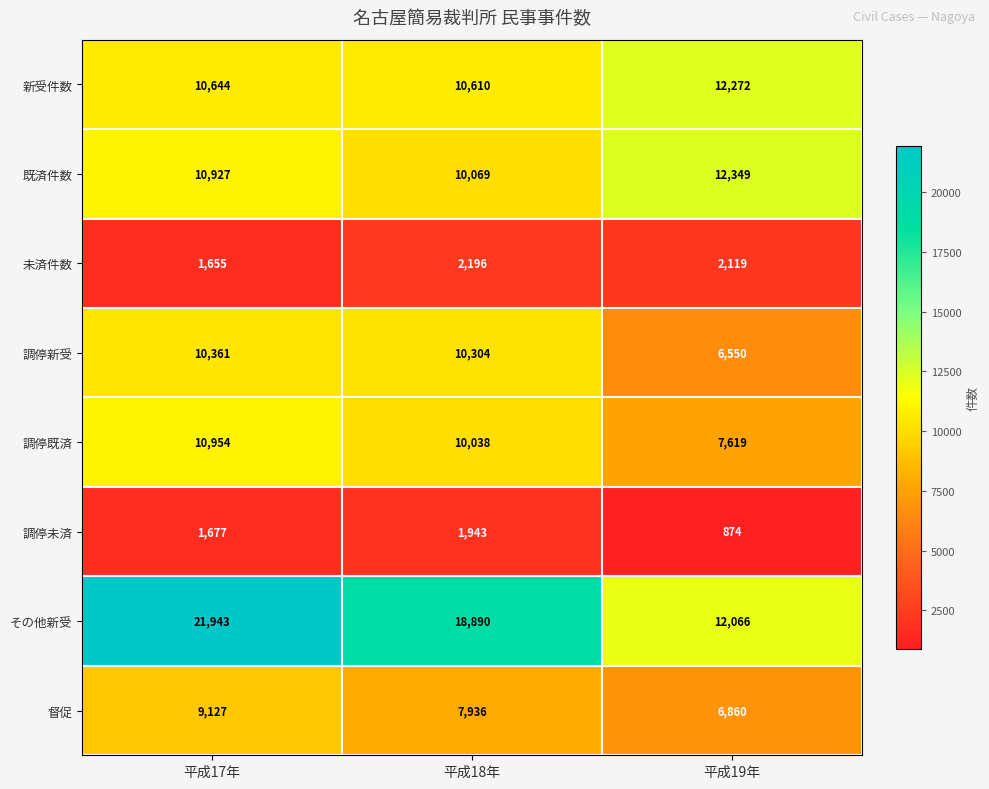

Which series has the largest total across all categories?

その他新受